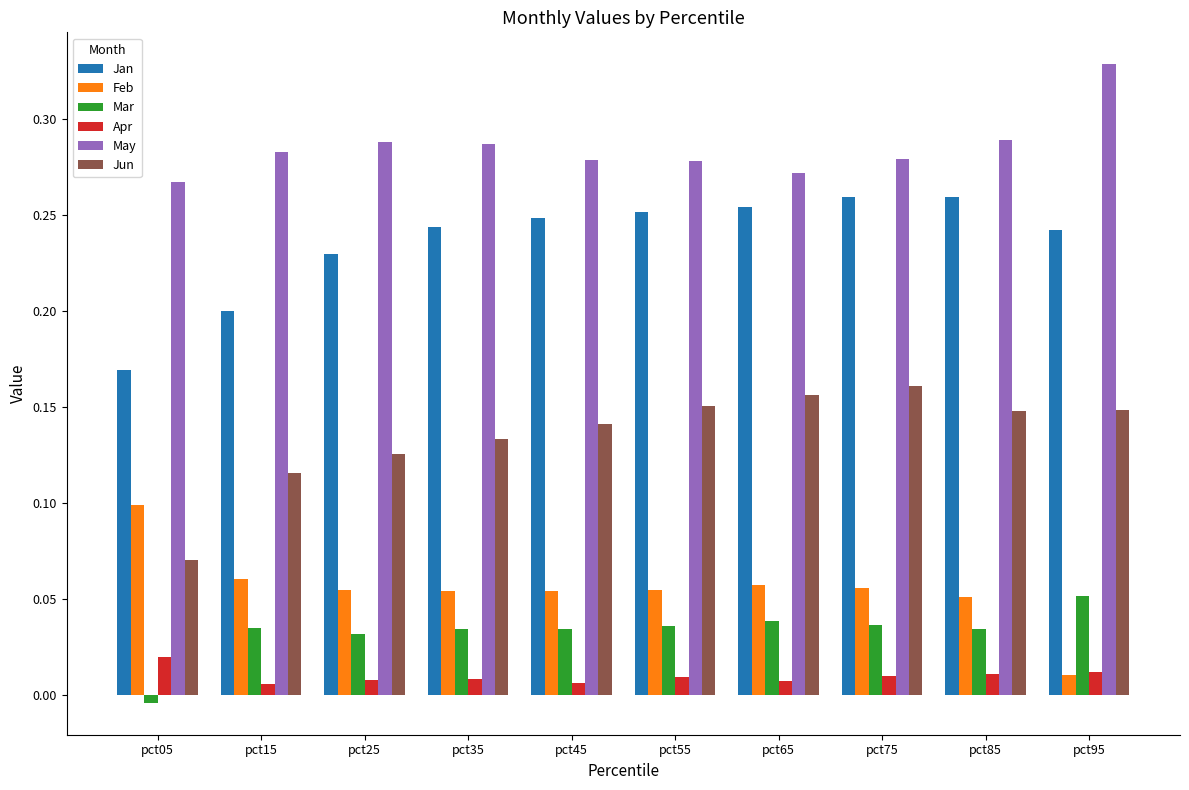

Is the value of Mar at pct55 greater than the value of Feb at pct75?

No